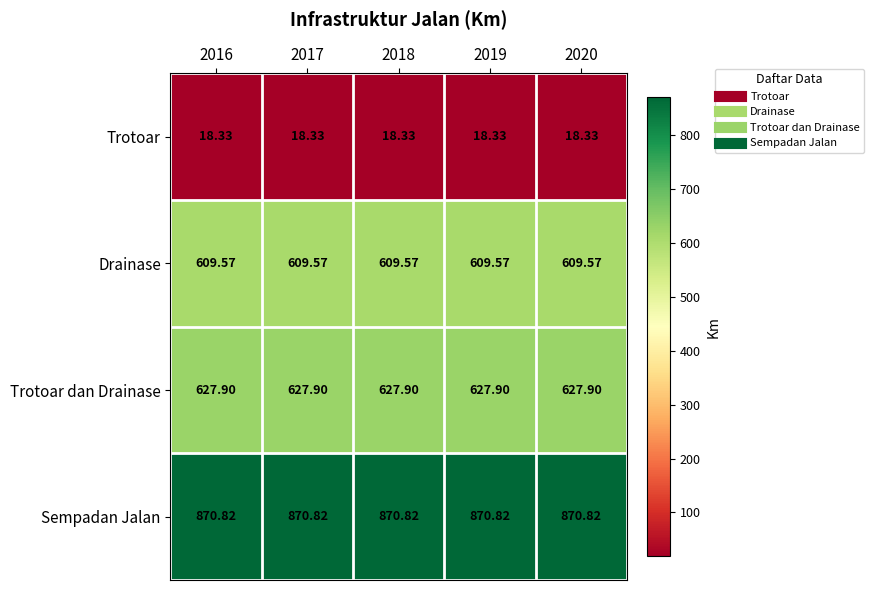

At how many categories does at least one series exceed 426?

5